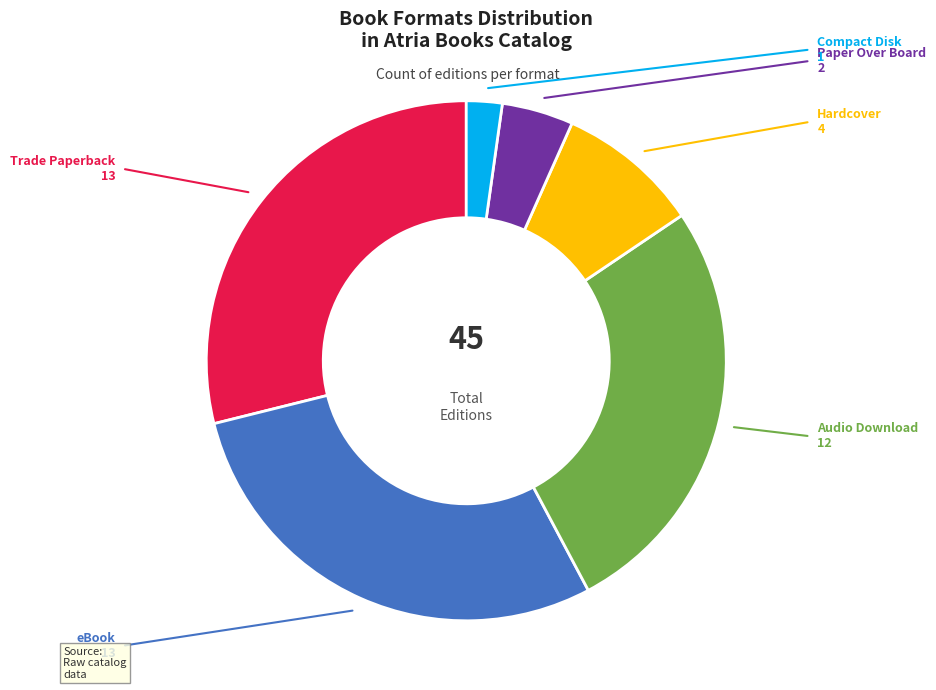

Is there a majority slice in this chart?

No